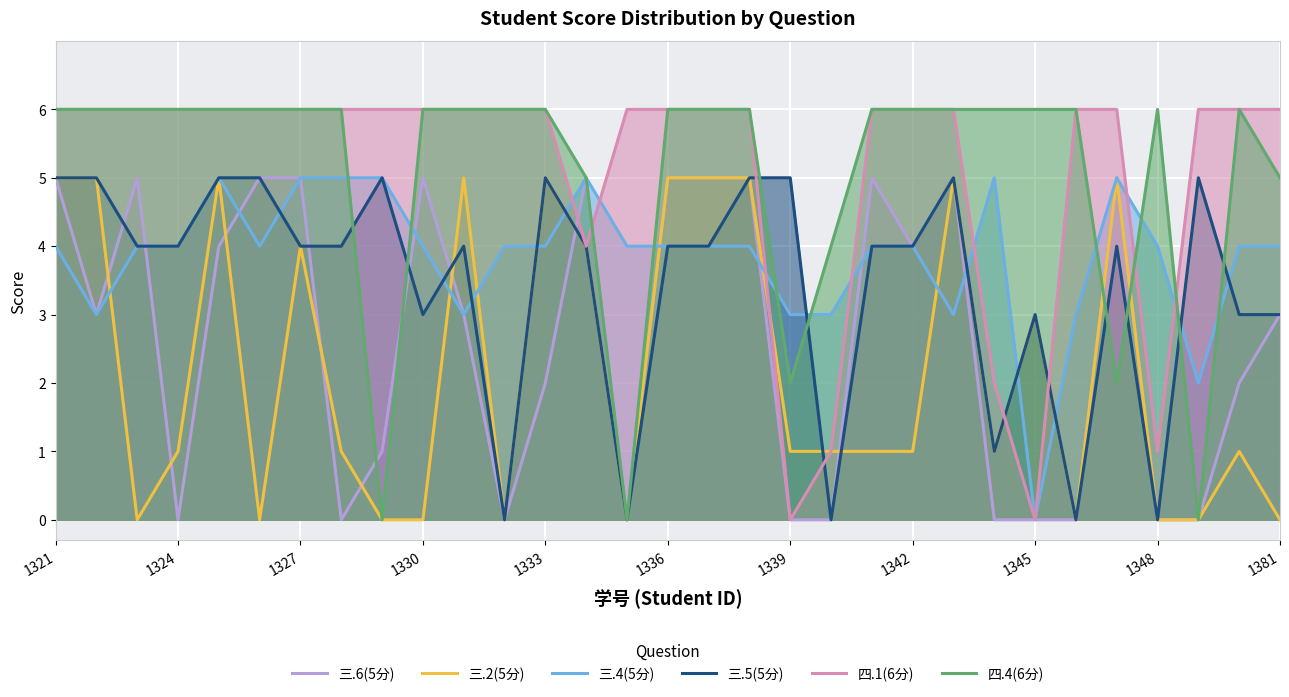

What is the total value across all series at 1381?

21